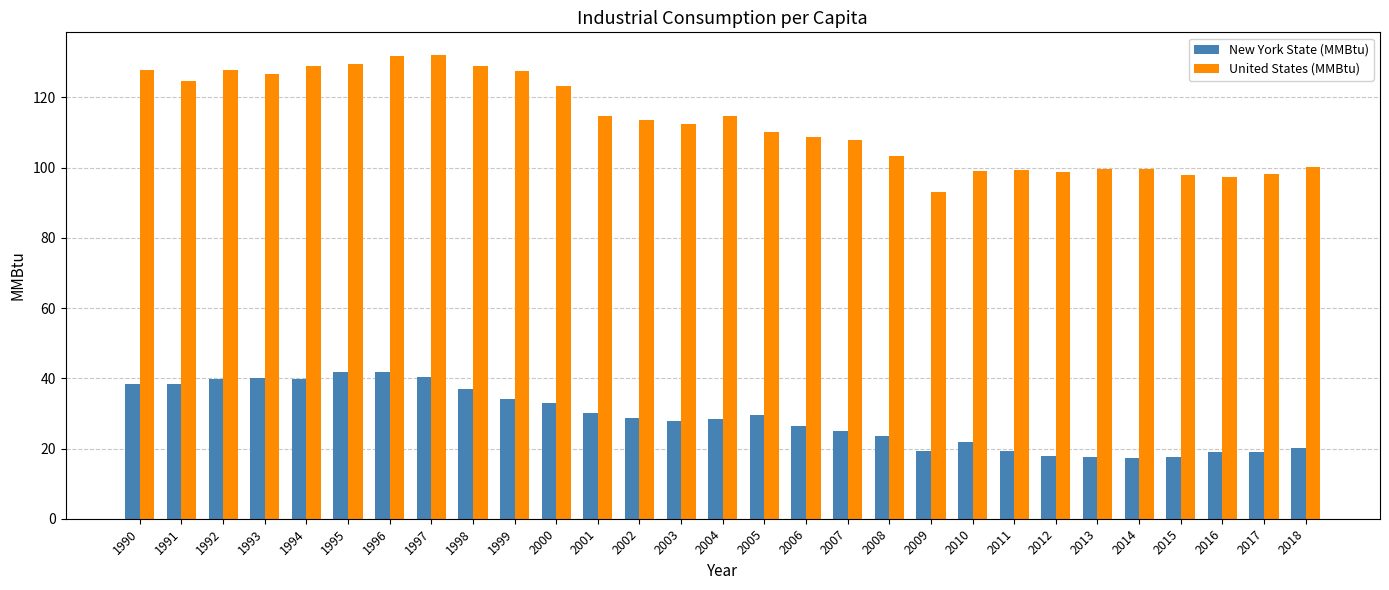

What is the highest value of the United States (MMBtu) series?

131.9